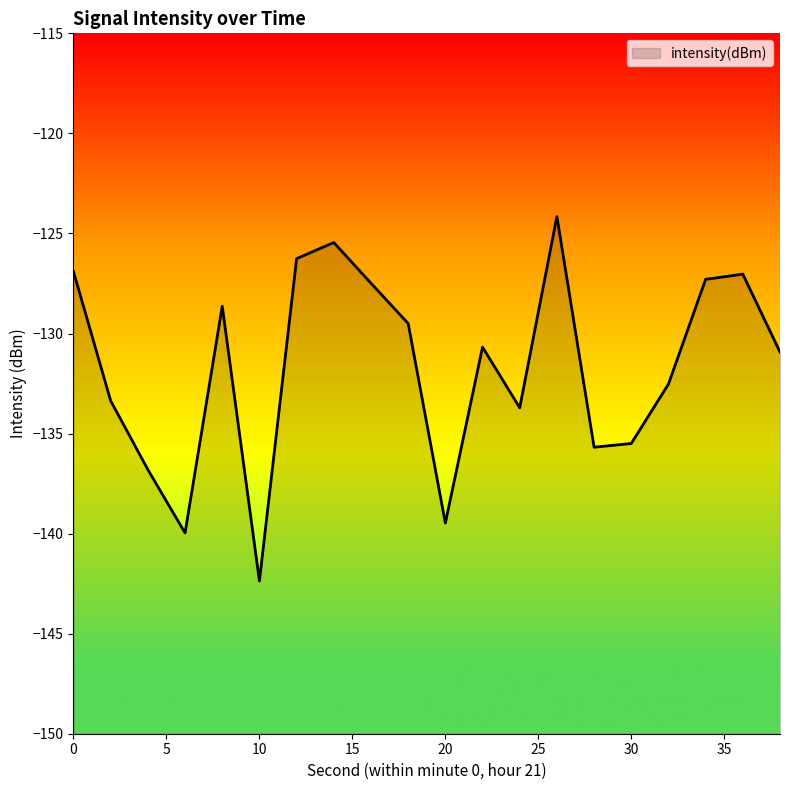

What is the value of the 12th point from the left?

-130.7